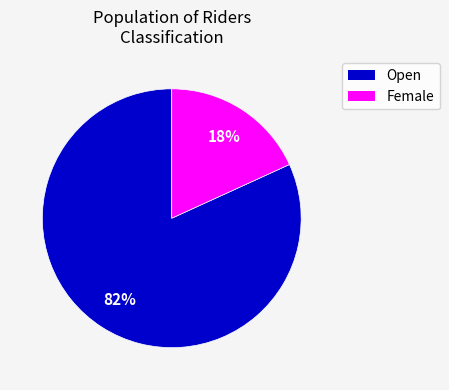

Rank the categories by value from lowest to highest.

Female, Open